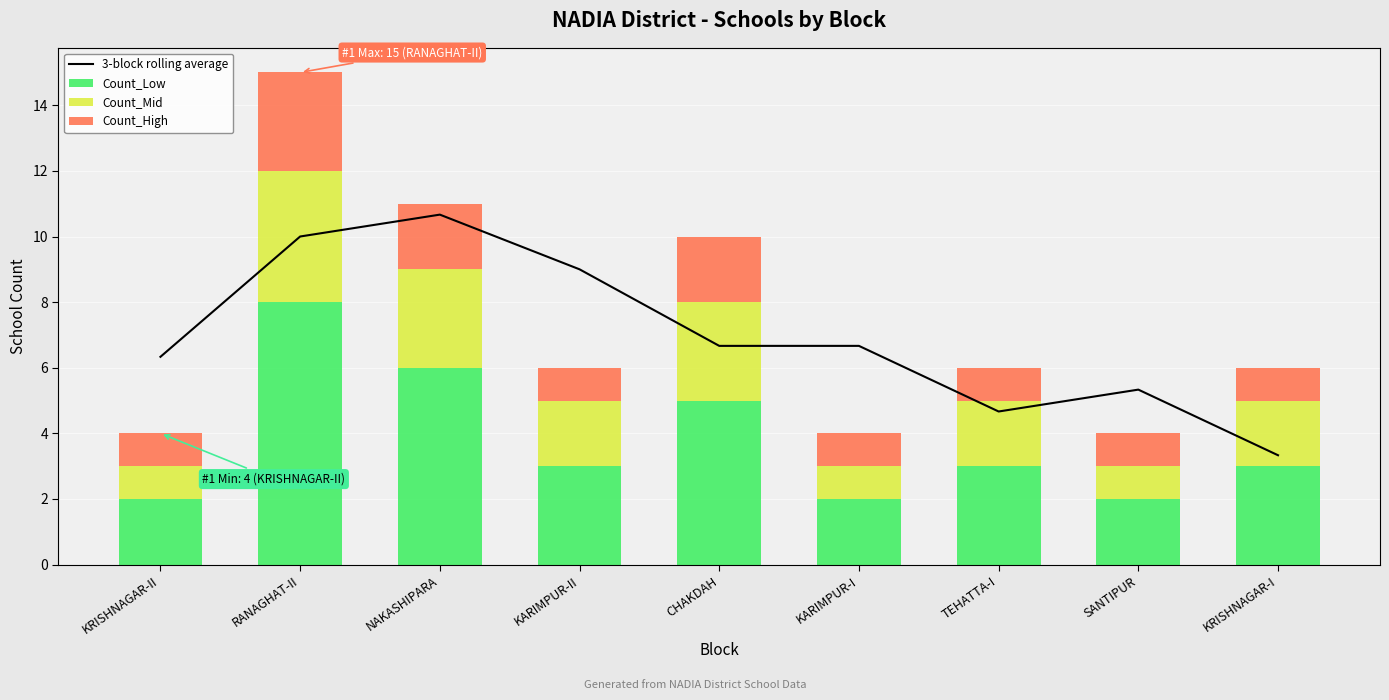

Are the bars horizontal?

No